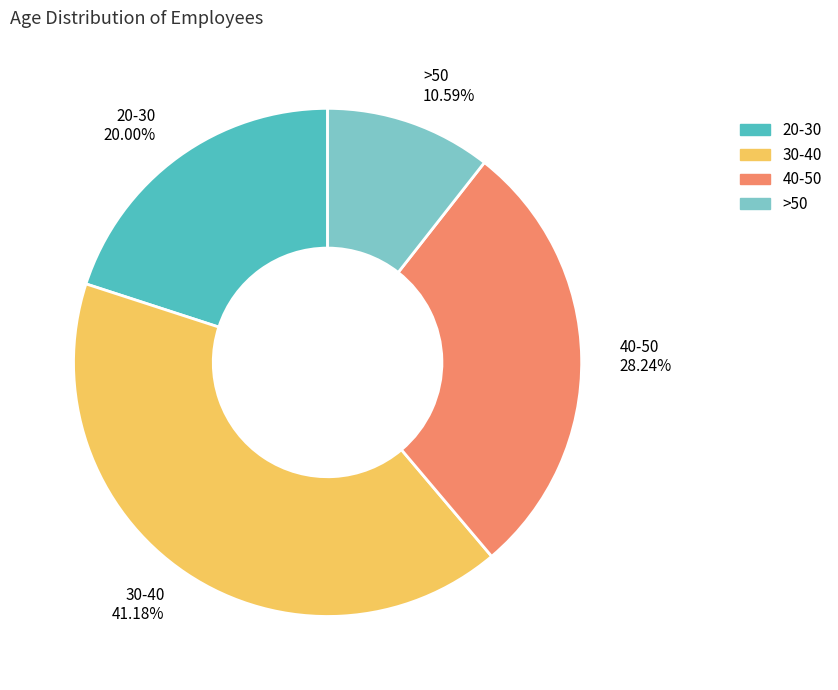

To the nearest percent, what is the difference between the >50 and 20-30 slice percentages?

9%